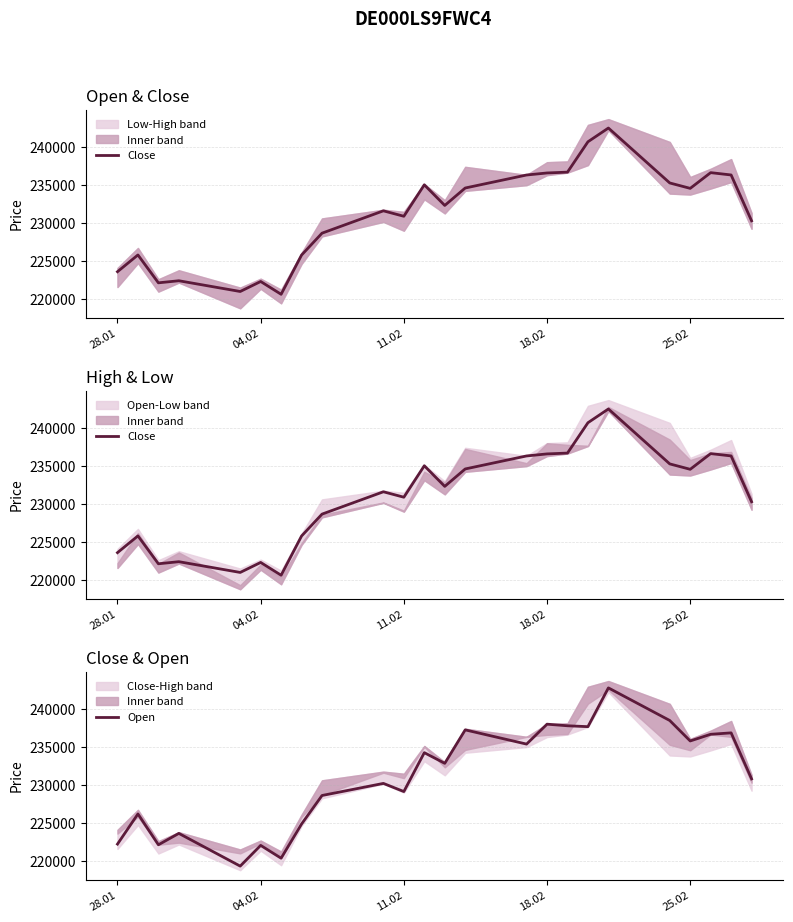

What is the minimum value for Open?

219341